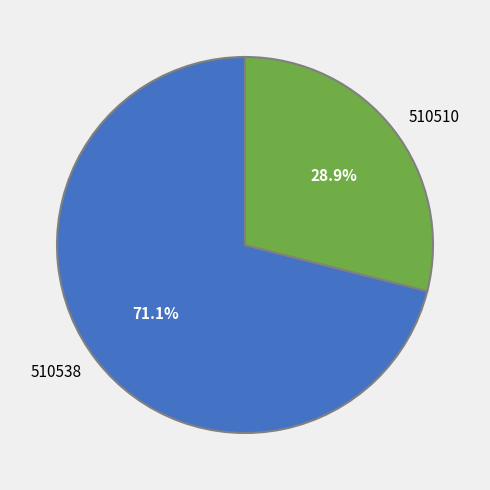

To the nearest percent, what is the difference between the 510510 and 510538 slice percentages?

42%